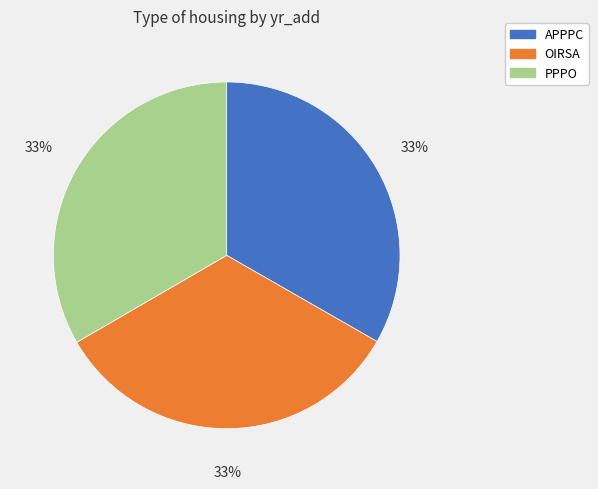

To the nearest percent, what is the average slice percentage?

33%